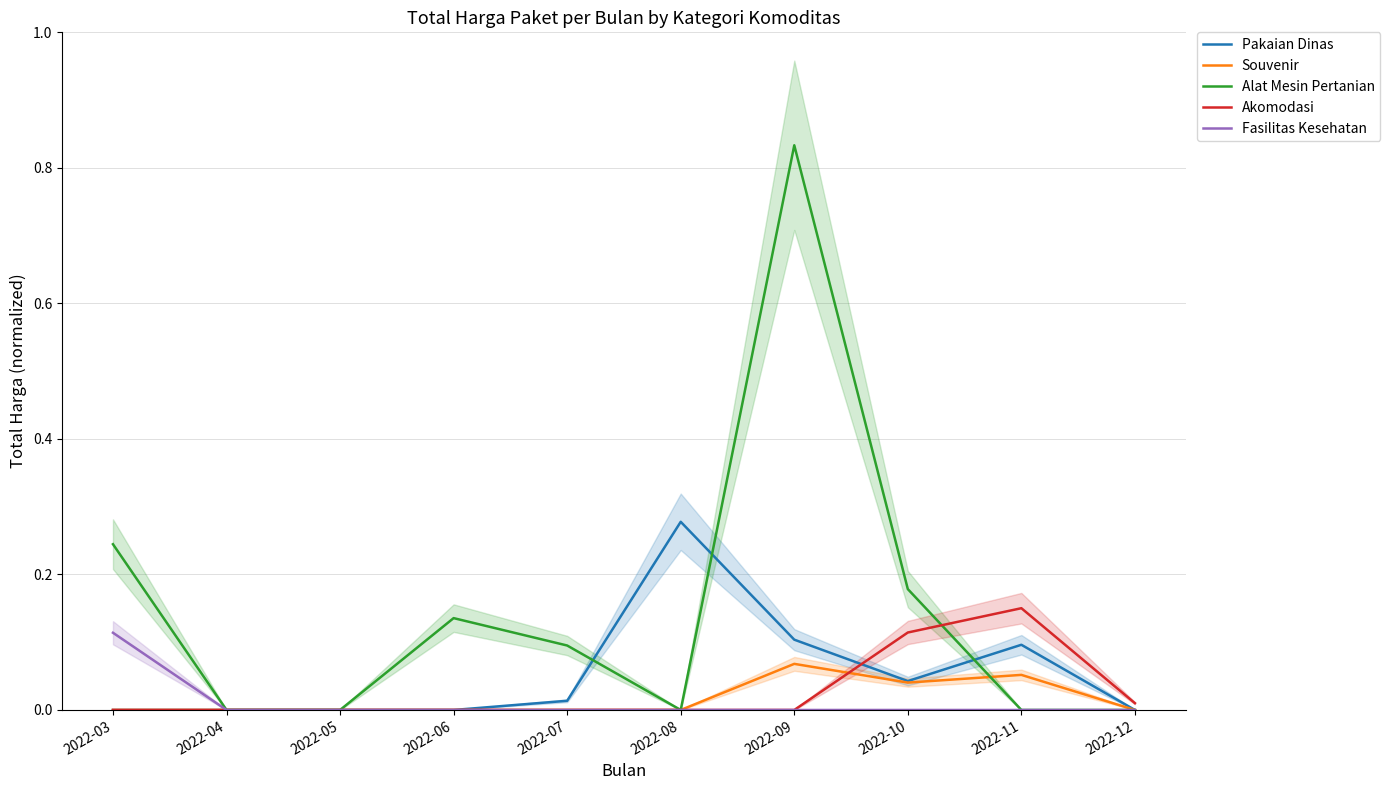

Is it true that Alat Mesin Pertanian equals 0.3 at 2022-05?

False